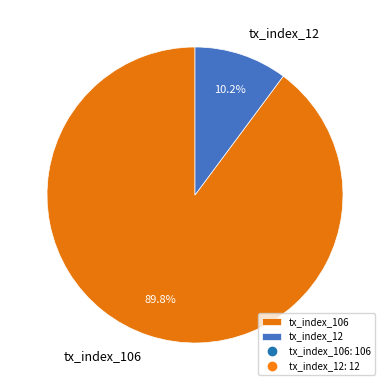

How many segments does this pie chart have?

2